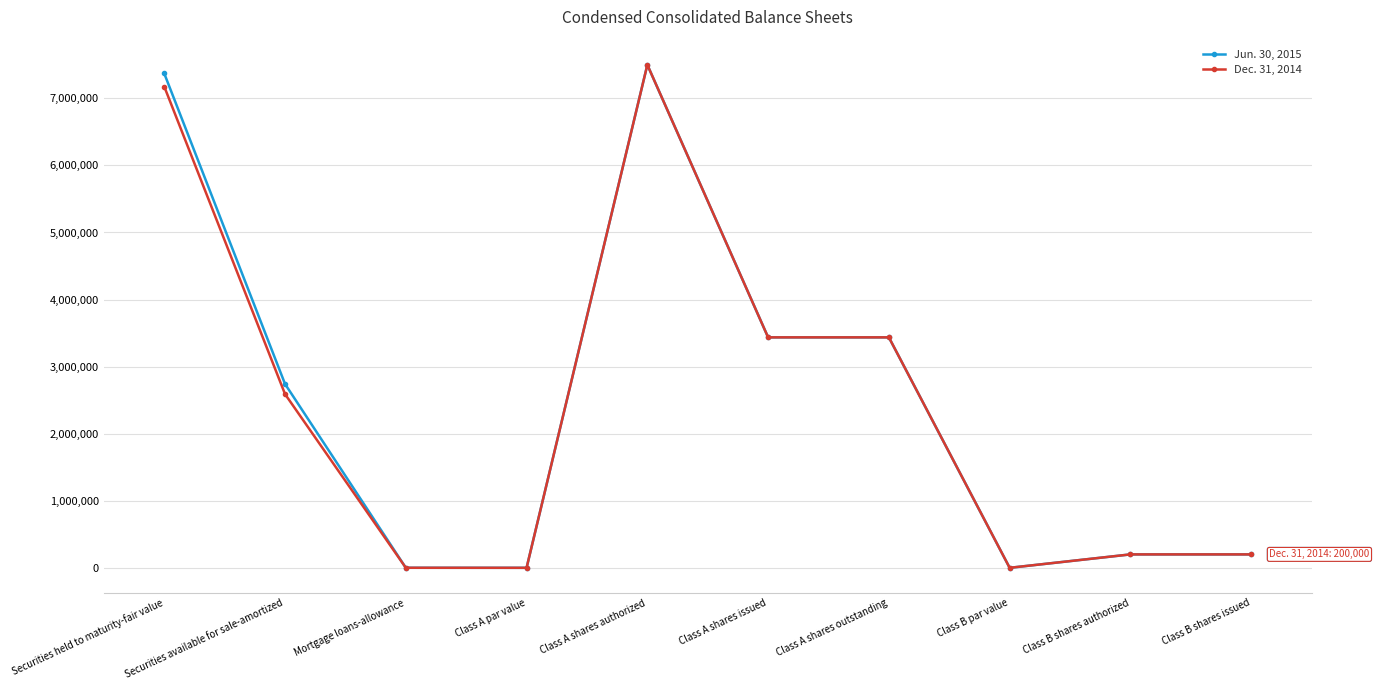

True or false: Jun. 30, 2015 has more than 0 points higher than both neighbors.

True